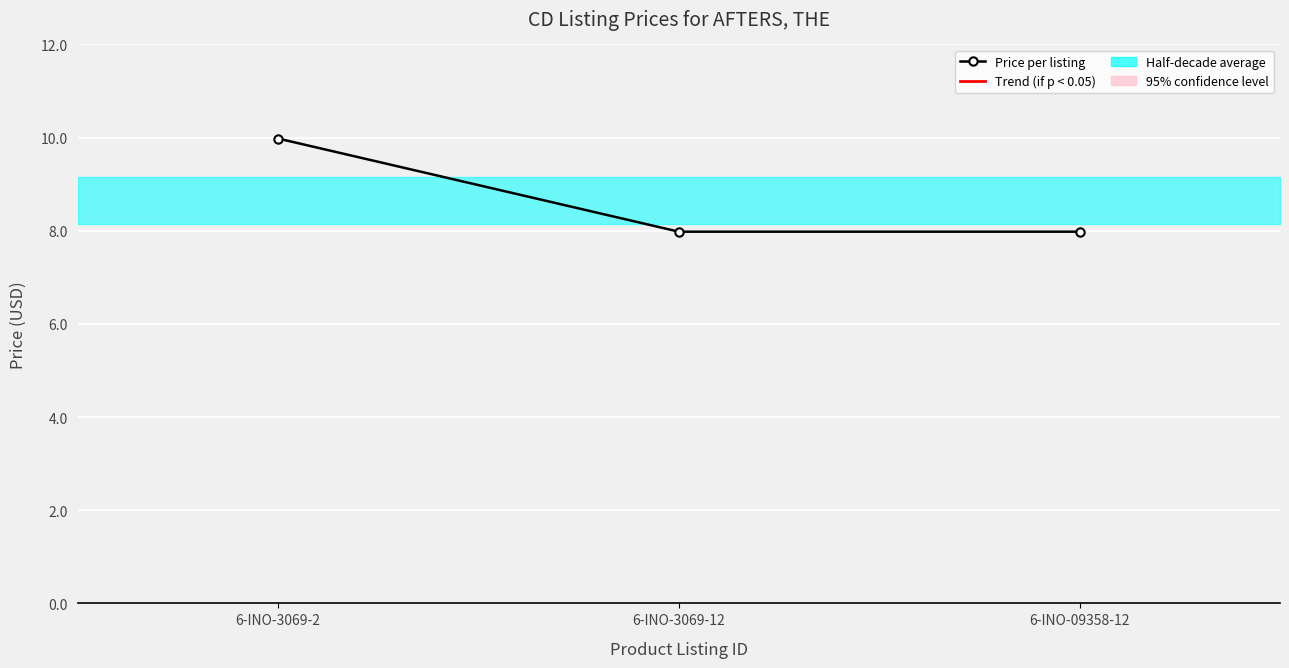

What is the average value?

8.6